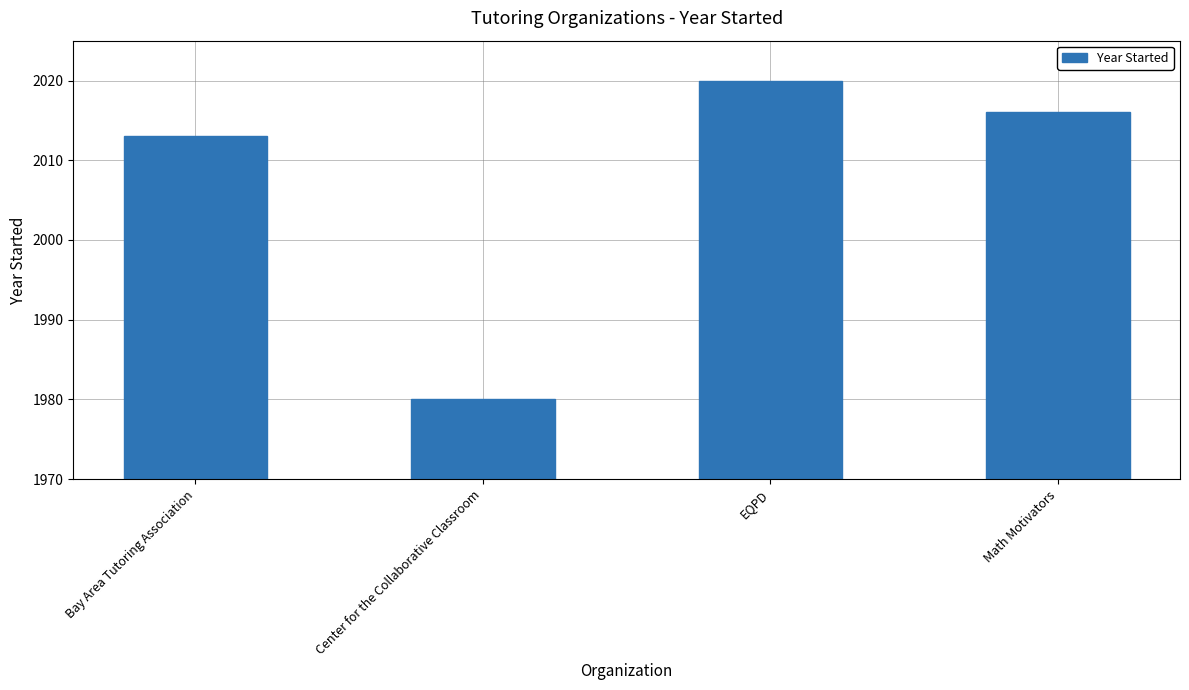

What is the sum of the values at EQPD and Math Motivators?

4036